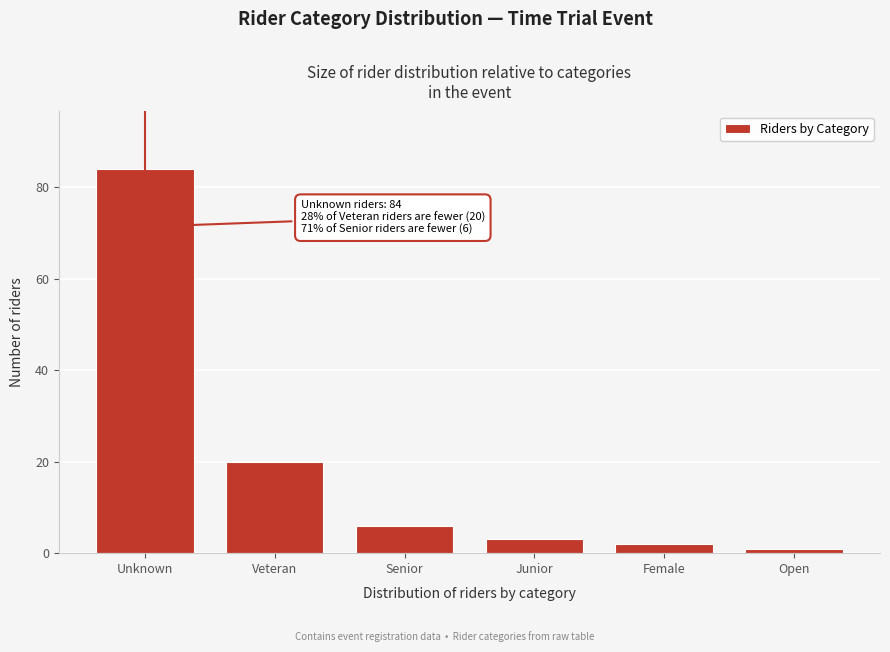

Reading left to right, transcribe all the data shown in this chart.

Unknown=84	Veteran=20	Senior=6	Junior=3	Female=2	Open=1